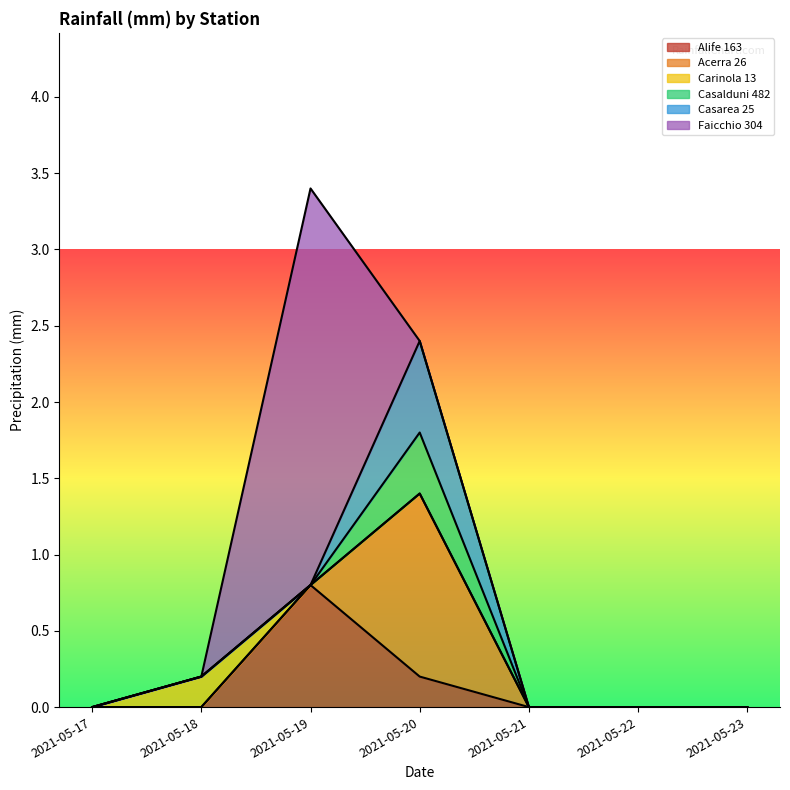

Reading right to left, transcribe all the data shown in this chart.

Alife 163: 0.0	0.0	0.0	0.2	0.8	0.0	0.0
Acerra 26: 0.0	0.0	0.0	1.2	0.0	0.0	0.0
Carinola 13: 0.0	0.0	0.0	0.0	0.0	0.2	0.0
Casalduni 482: 0.0	0.0	0.0	0.4	0.0	0.0	0.0
Casarea 25: 0.0	0.0	0.0	0.6	0.0	0.0	0.0
Faicchio 304: 0.0	0.0	0.0	0.0	2.6	0.0	0.0